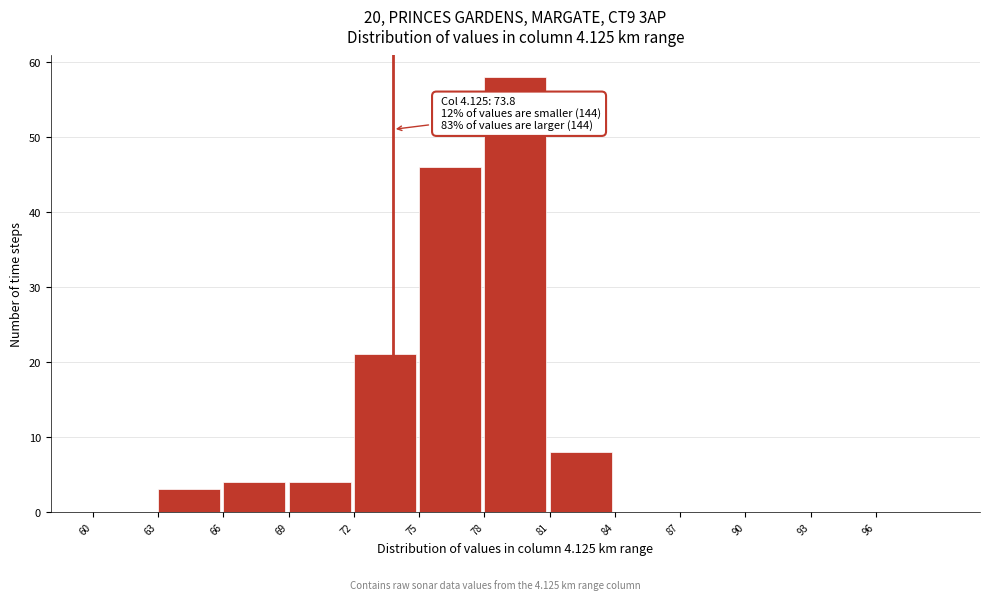

Over which range of the x-axis is the bar tallest?

78 to 81